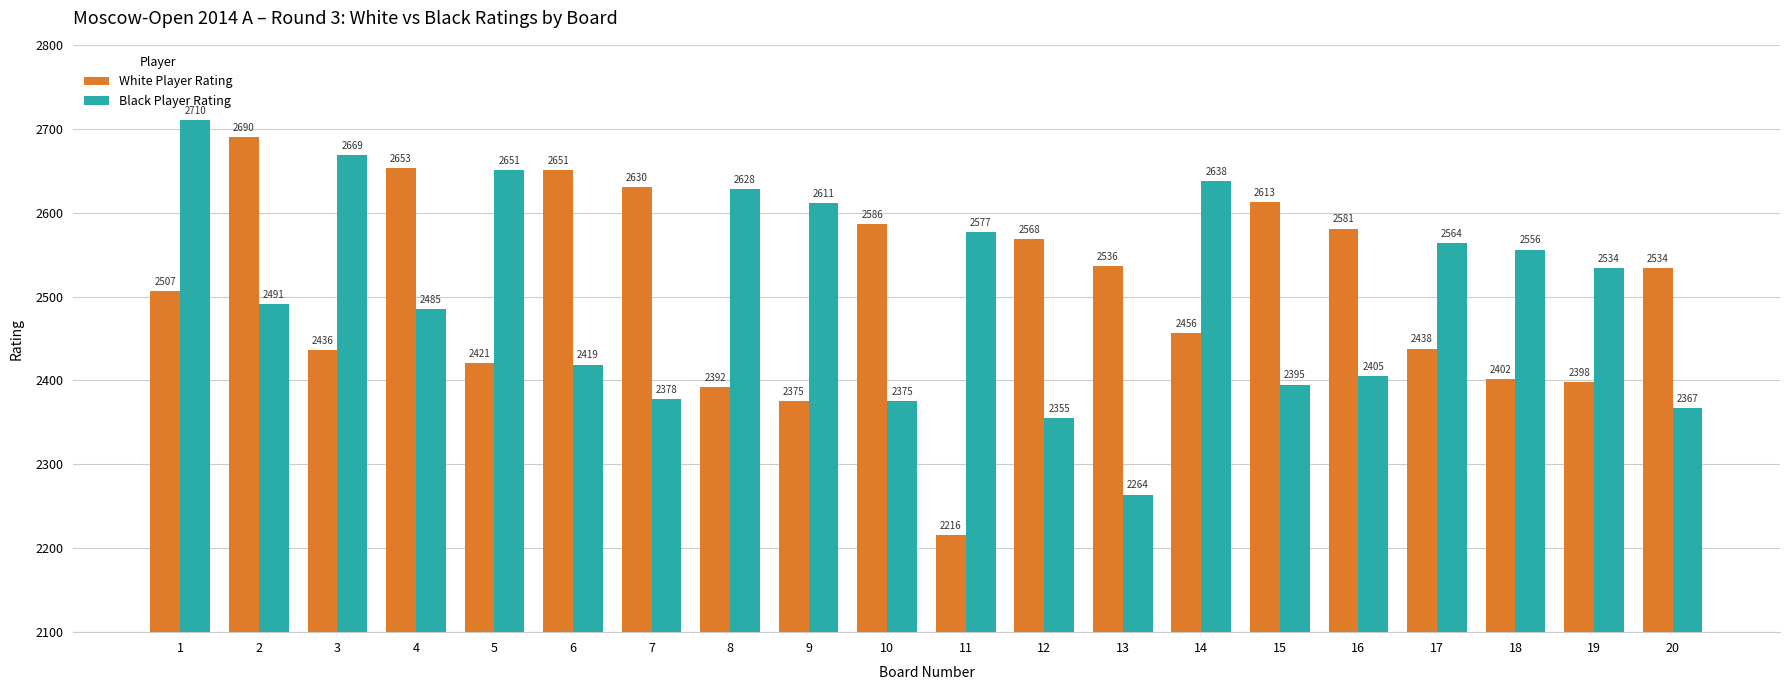

What is the value of the Black Player Rating bar at the 18th from the left?

2556